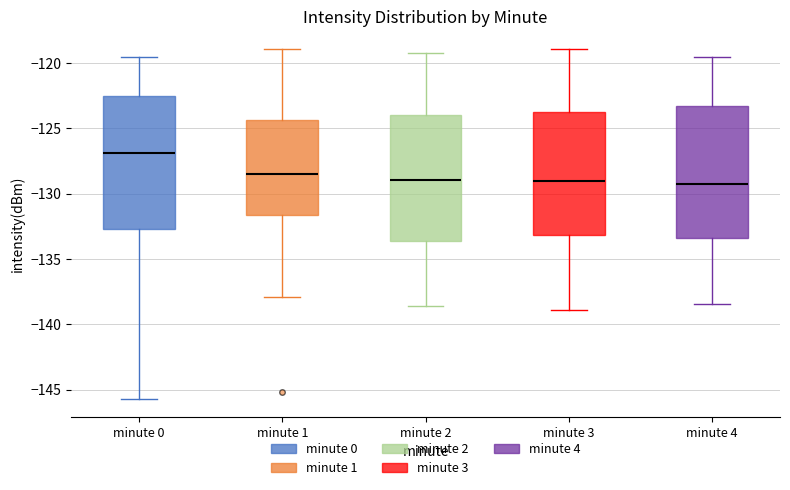

Where does the upper whisker of the box for minute 0 end on the y-axis? The values are not printed on the chart, so give them approximately, as read against the axis.

-119.5